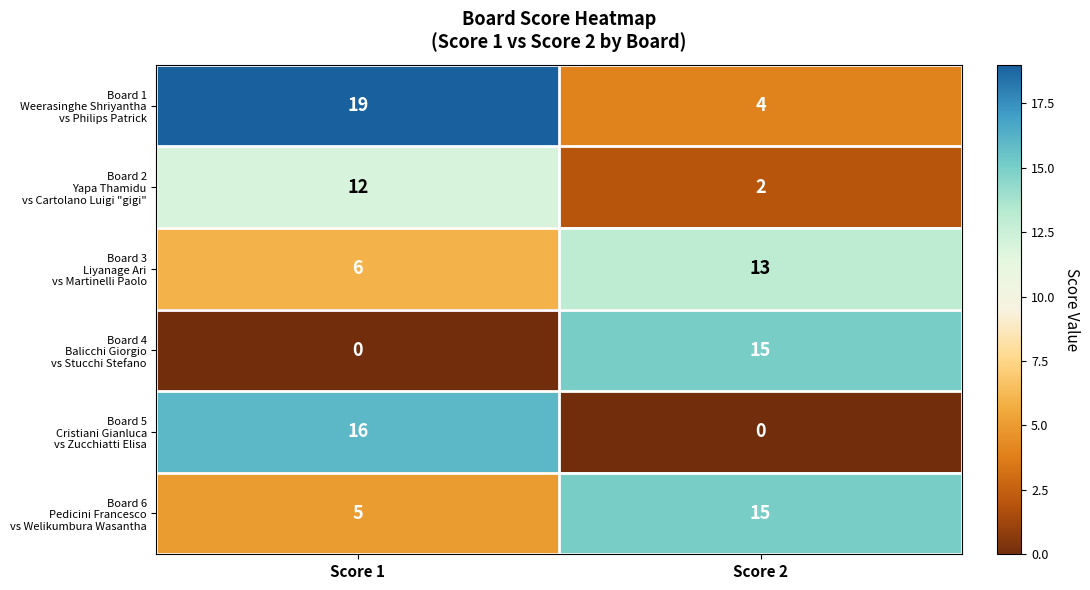

What is the total value across all series at Score 2?

49